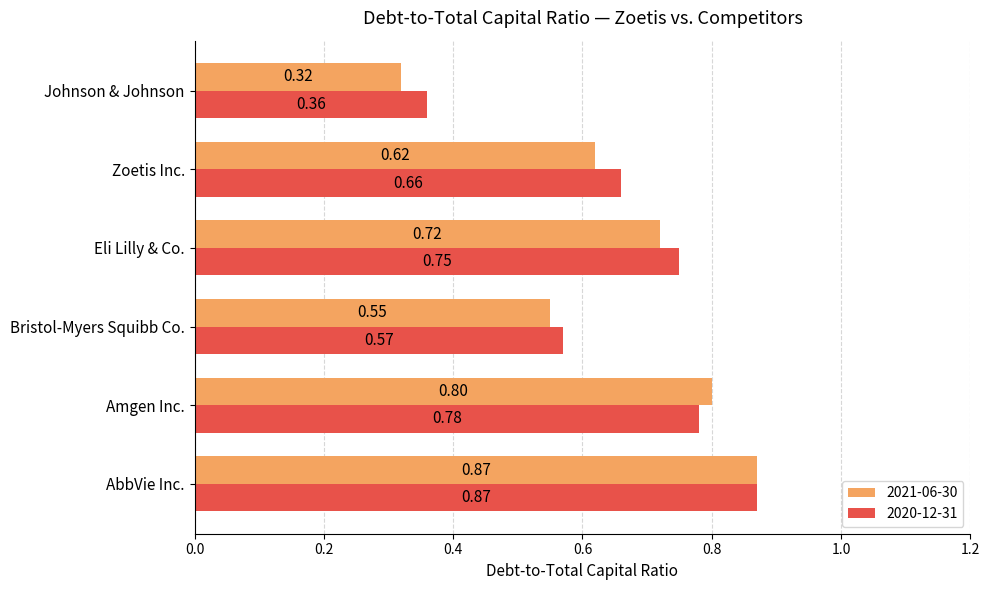

Which category has the lowest value in the 2021-06-30 series?

Johnson & Johnson